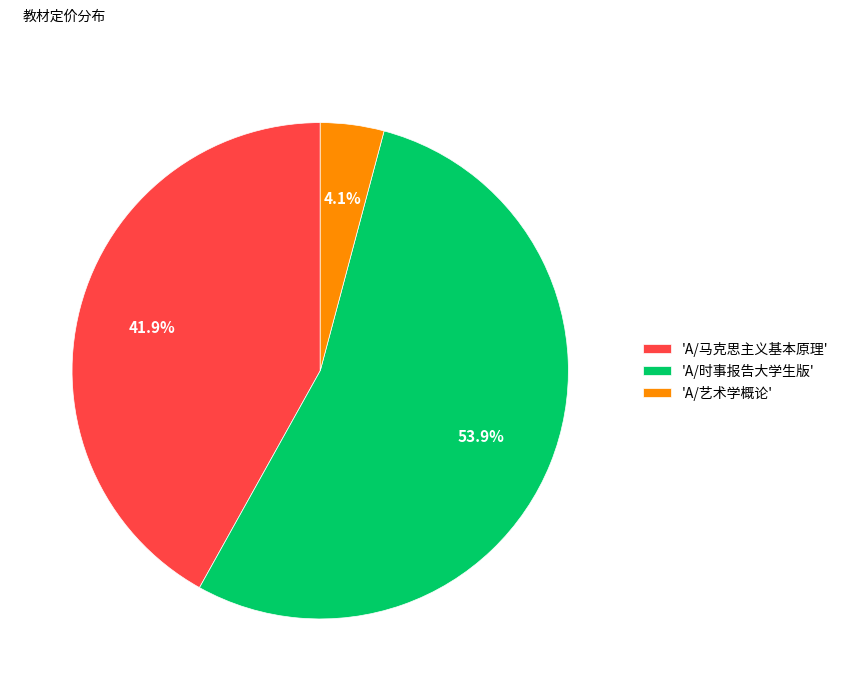

Do 'A/马克思主义基本原理' and 'A/时事报告大学生版' together represent more than half of the pie?

Yes